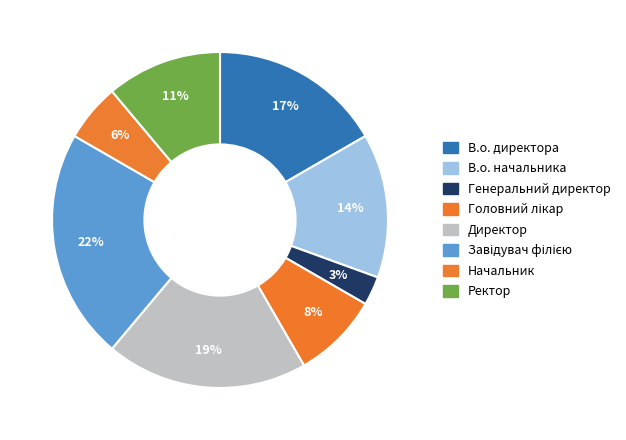

How many segments does this pie chart have?

8